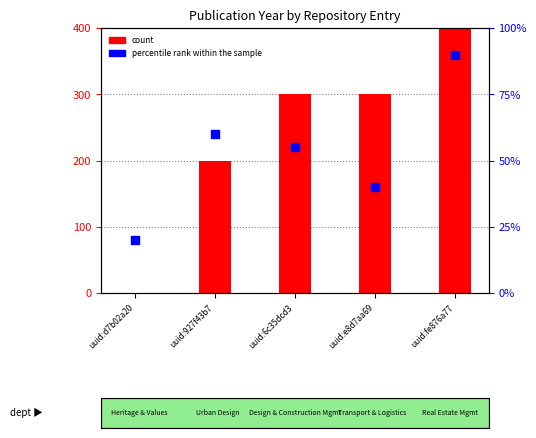

Which series has the largest total across all categories?

count